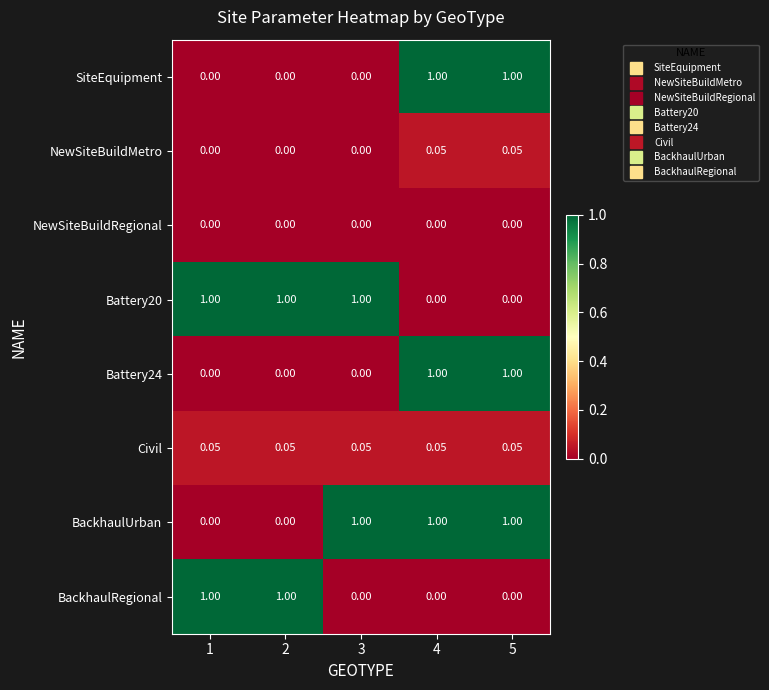

Is the value of Battery20 at 2 greater than the value of Civil at 1?

Yes